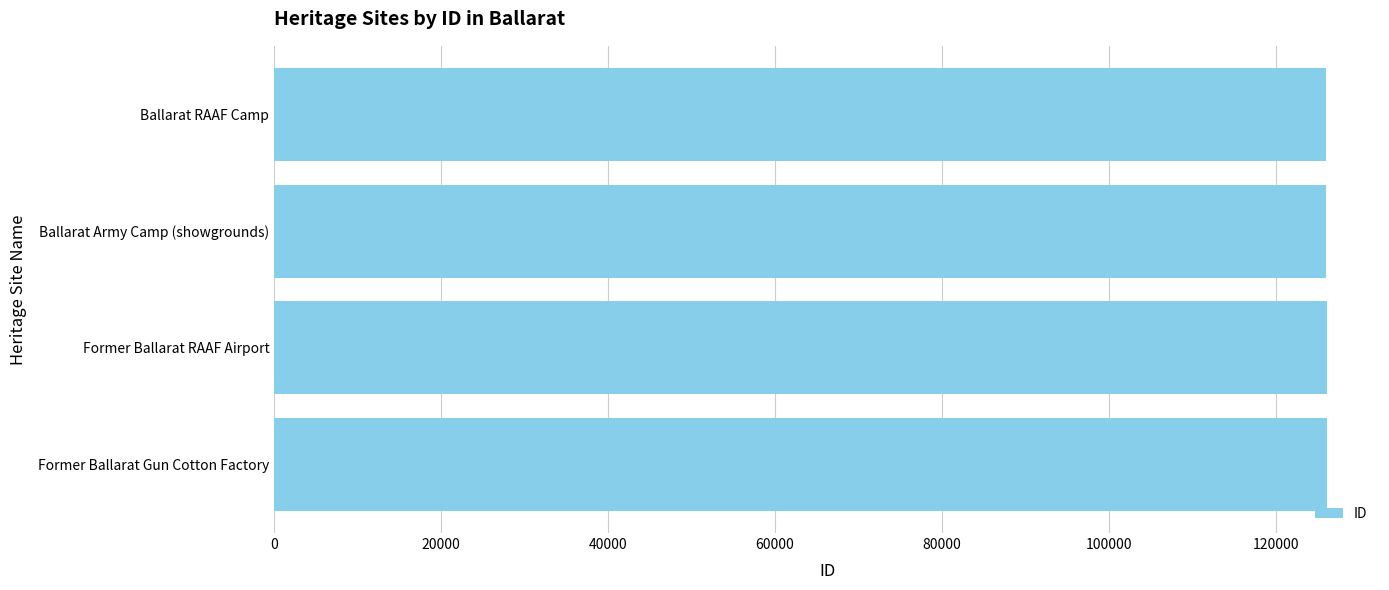

What is the difference between the maximum and second lowest values?

116